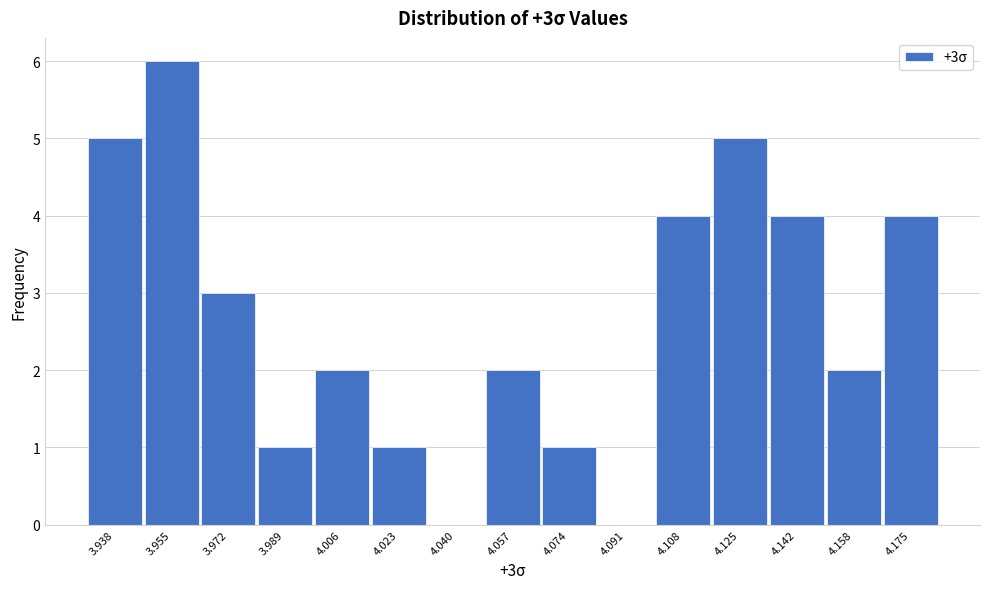

Reading right to left, transcribe all the data shown in this chart.

4.175=4	4.158=2	4.142=4	4.125=5	4.108=4	4.091=0	4.074=1	4.057=2	4.040=0	4.023=1	4.006=2	3.989=1	3.972=3	3.955=6	3.938=5